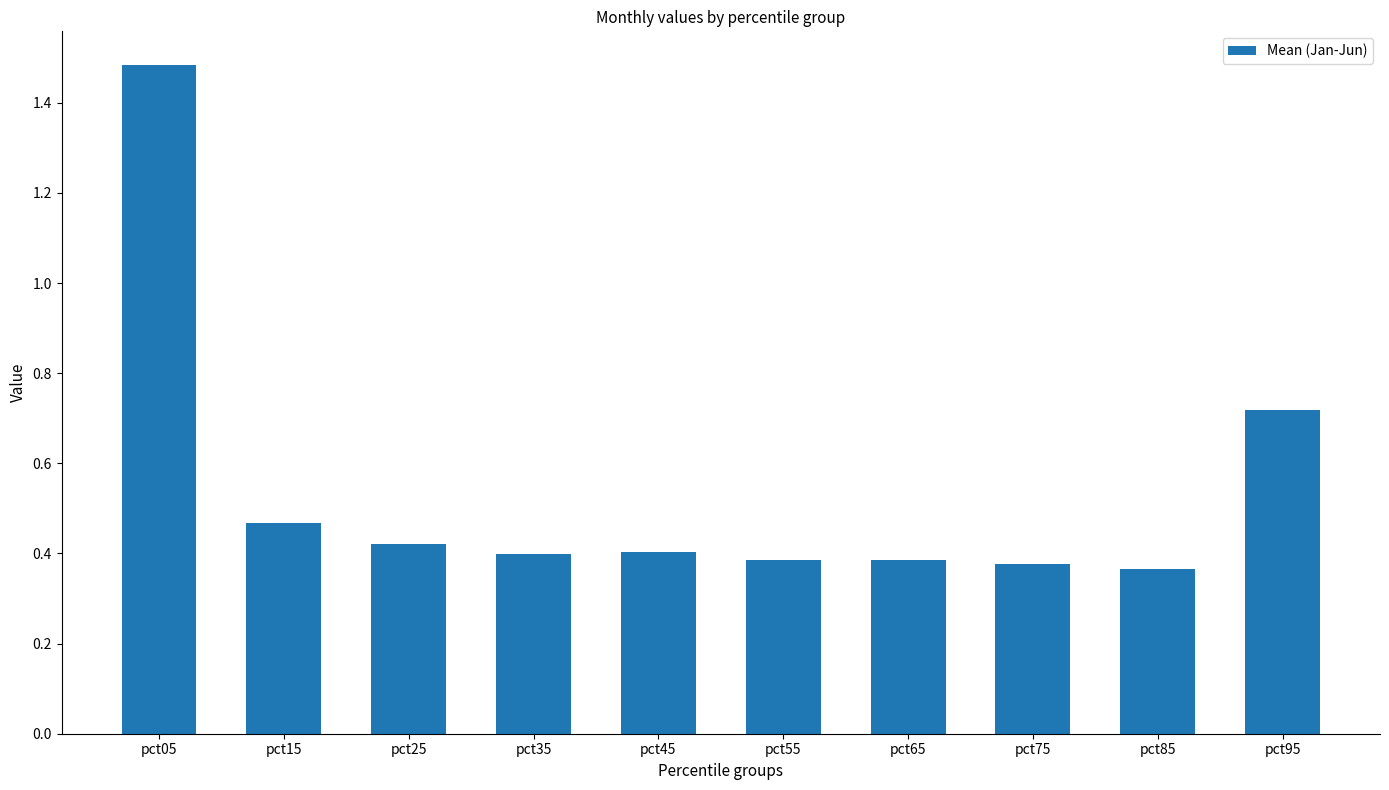

The chart shows a value of 0.4 at pct35. True or false?

True